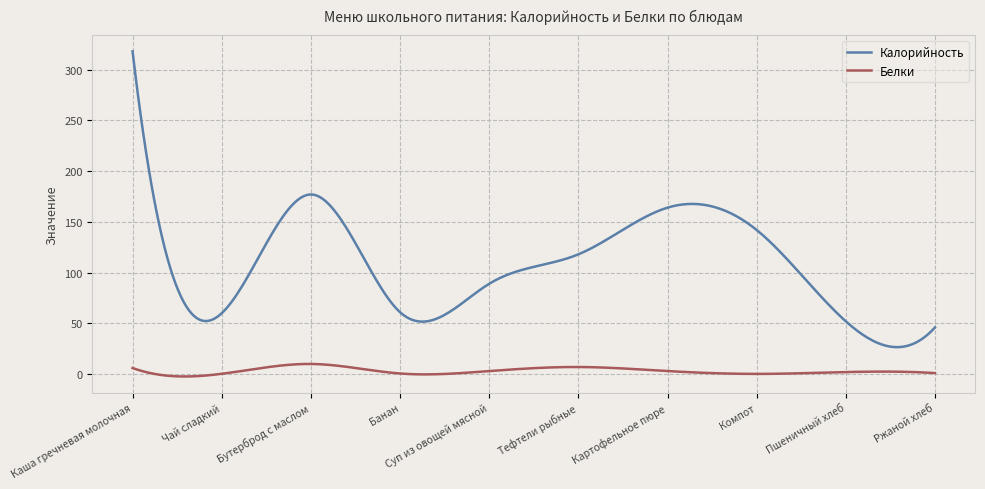

True or false: Калорийность and Белки cross at least once.

False